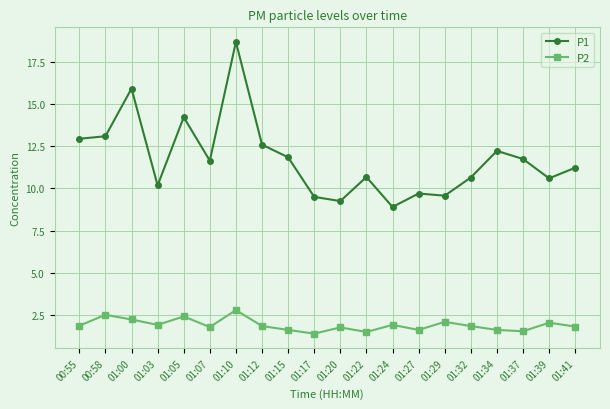

Where is the first local minimum for P2?

01:03